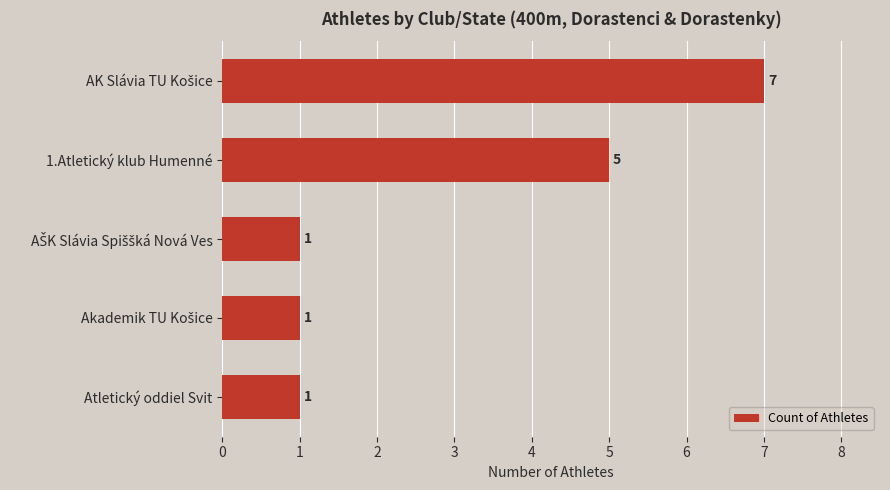

What is the value of the 2nd bar from the top?

5